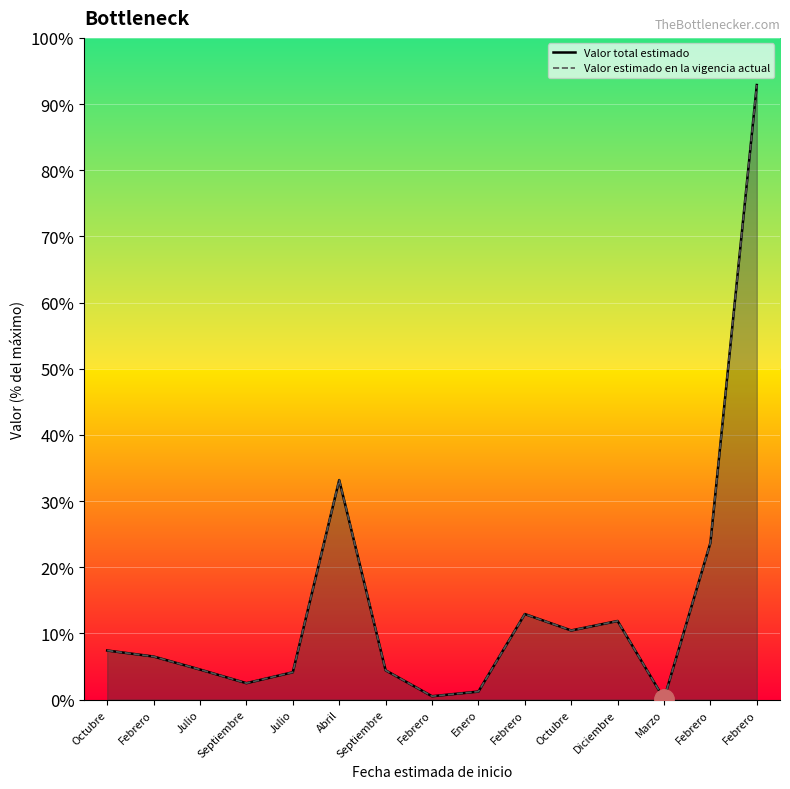

Where is the first local minimum for Valor estimado en la vigencia actual?

Septiembre